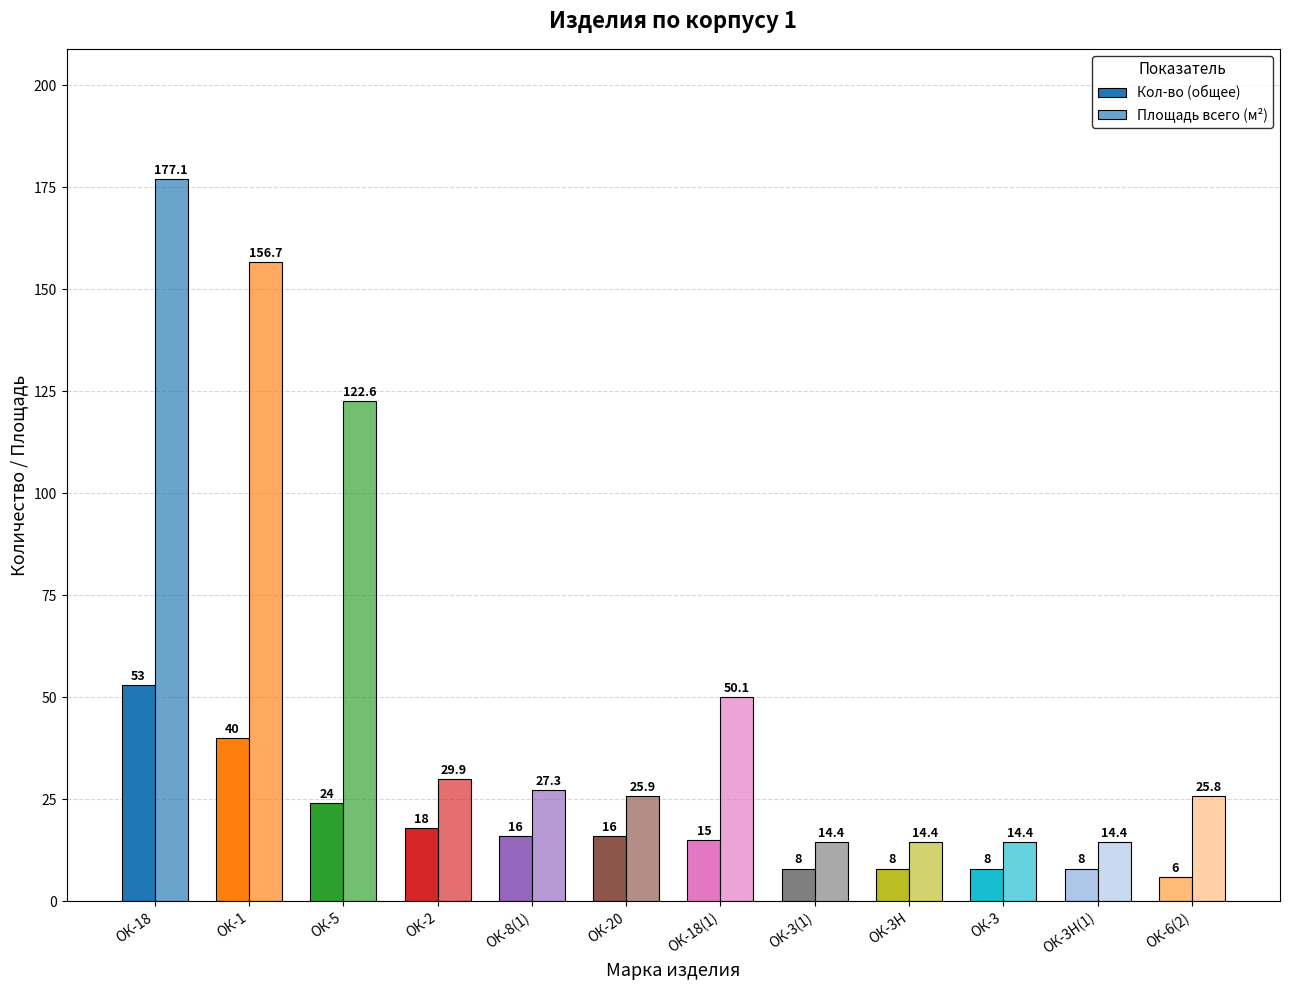

What is the label of the 5th bar from the left?

ОК-8(1)